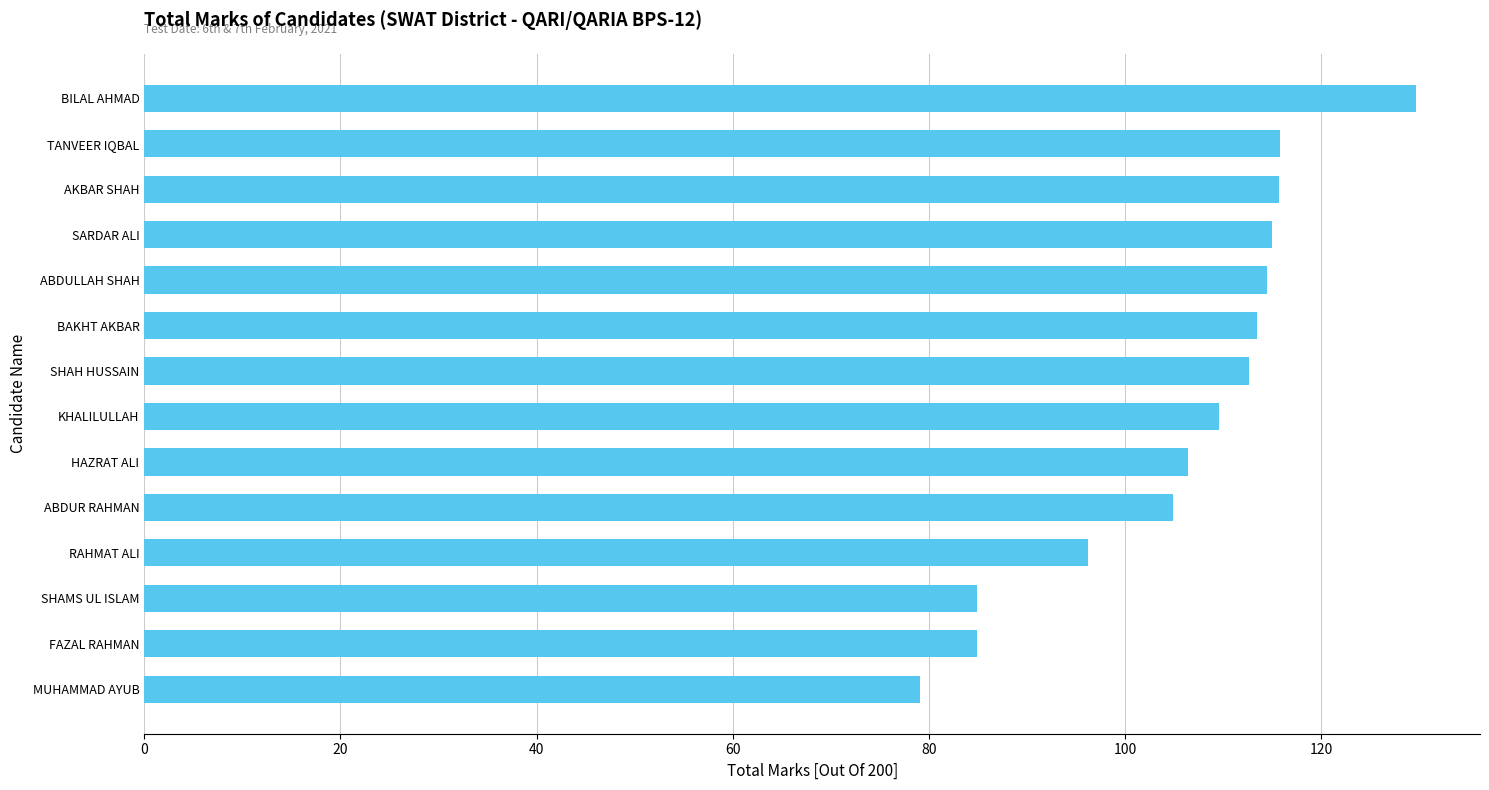

Approximately how many times larger is the value at SHAMS UL ISLAM compared to FAZAL RAHMAN?

1.0